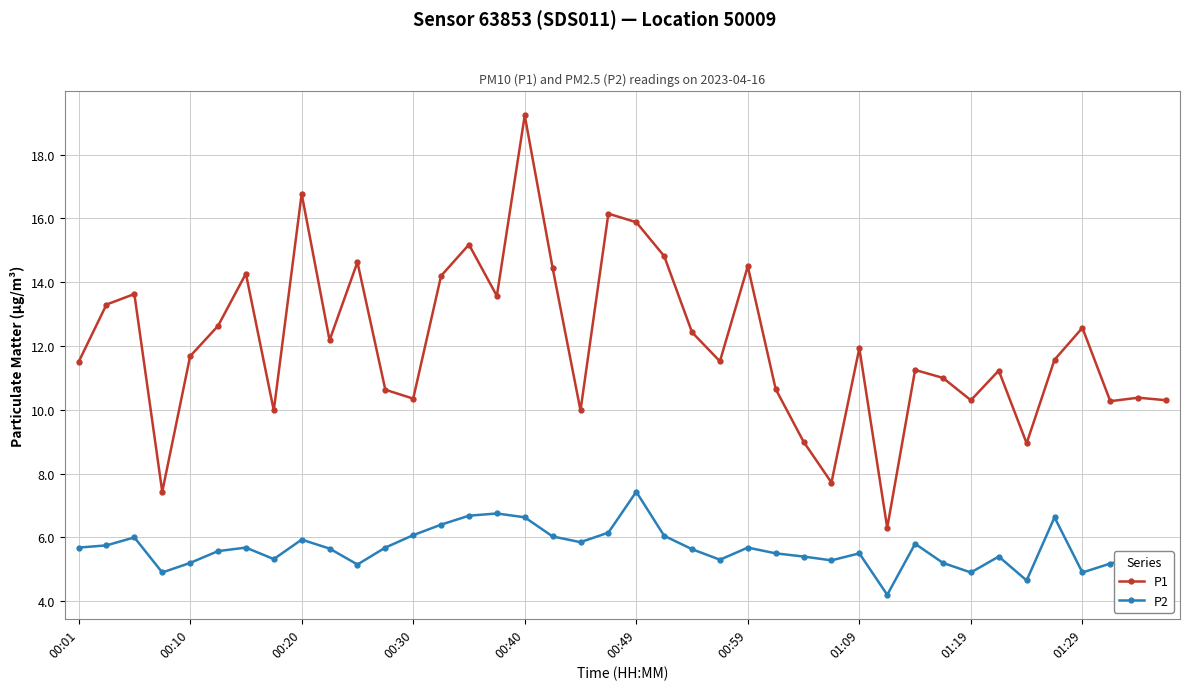

Which series has the largest total across all categories?

P1